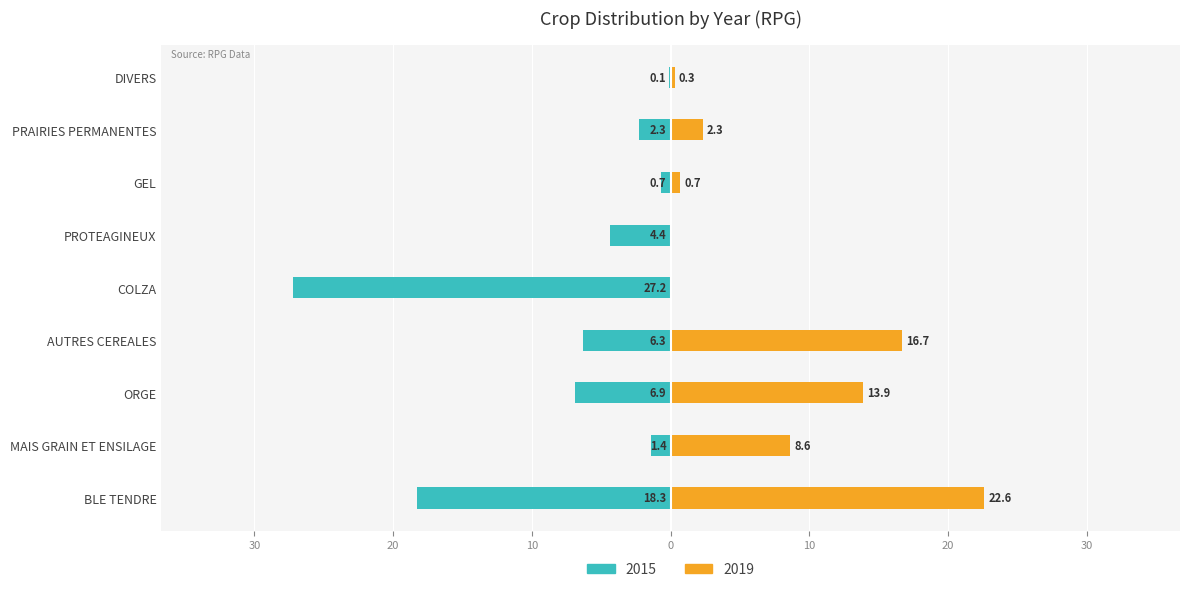

Is it true that 2019 equals 1.0 at PRAIRIES PERMANENTES?

False